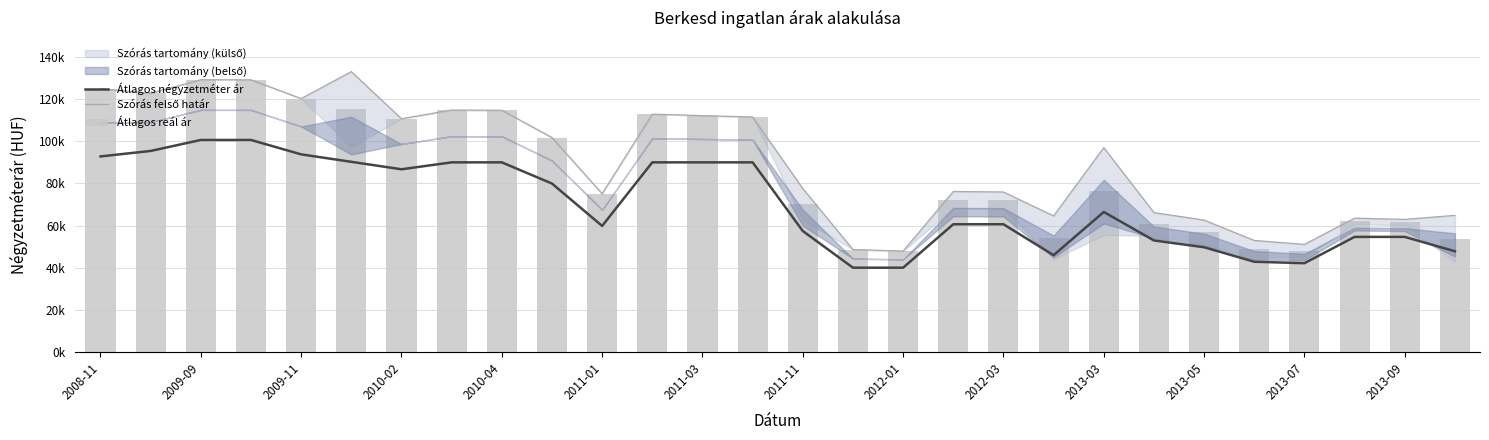

What is the average value of the Átlagos négyzetméter ár series?

70202